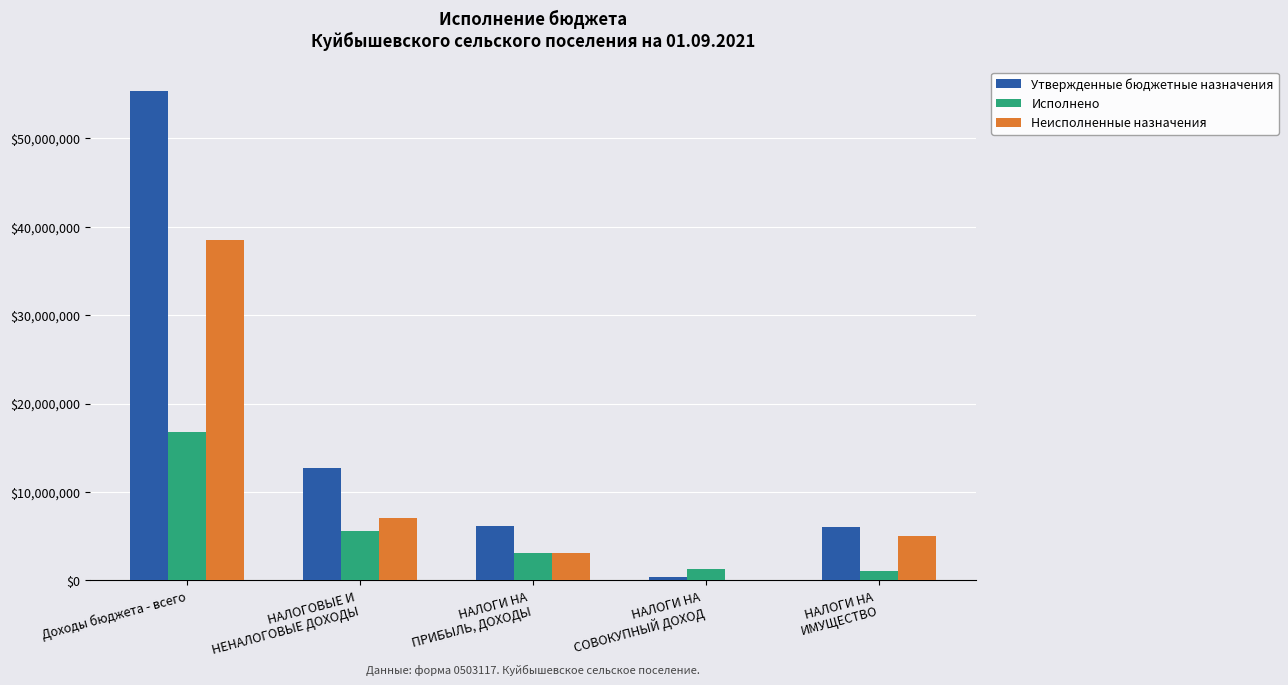

Are the bars horizontal?

No